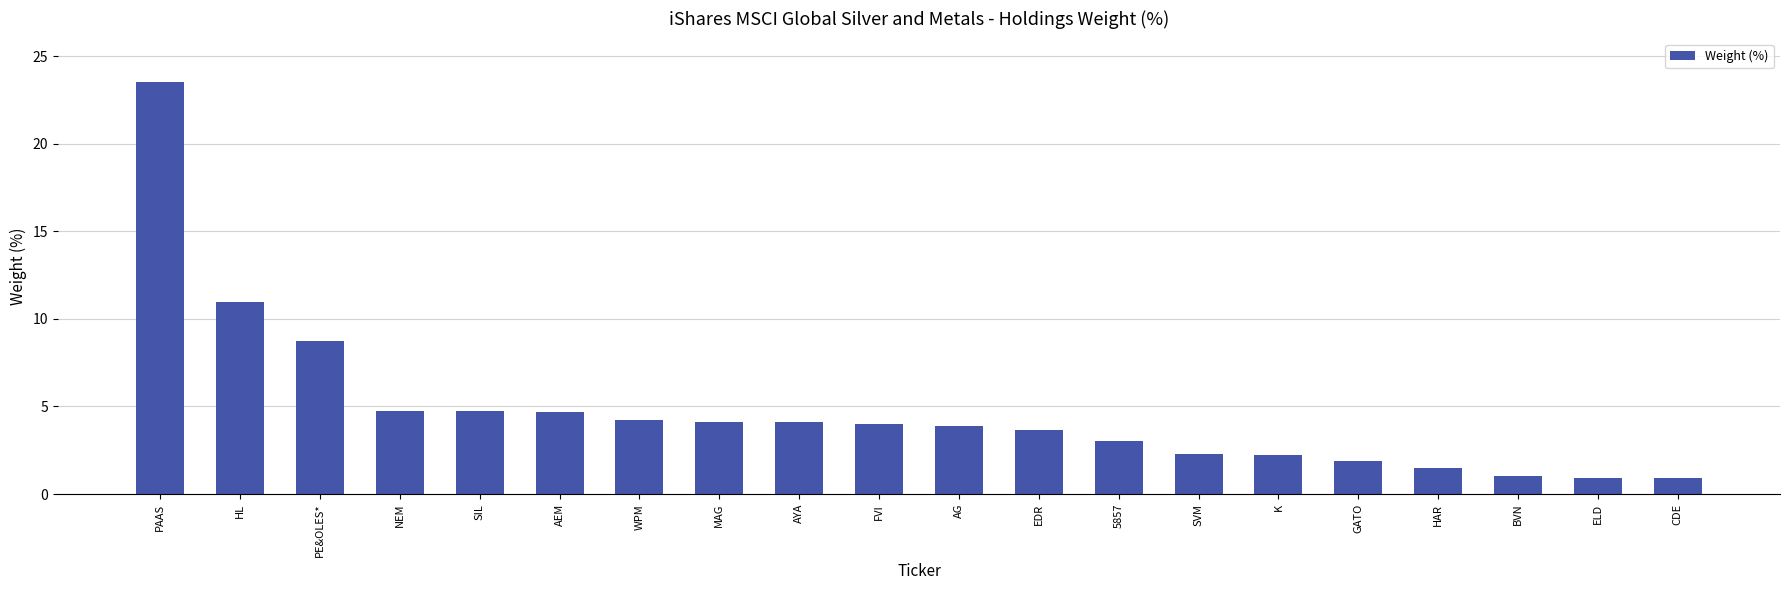

What is the difference between the values at GATO and BVN?

0.9